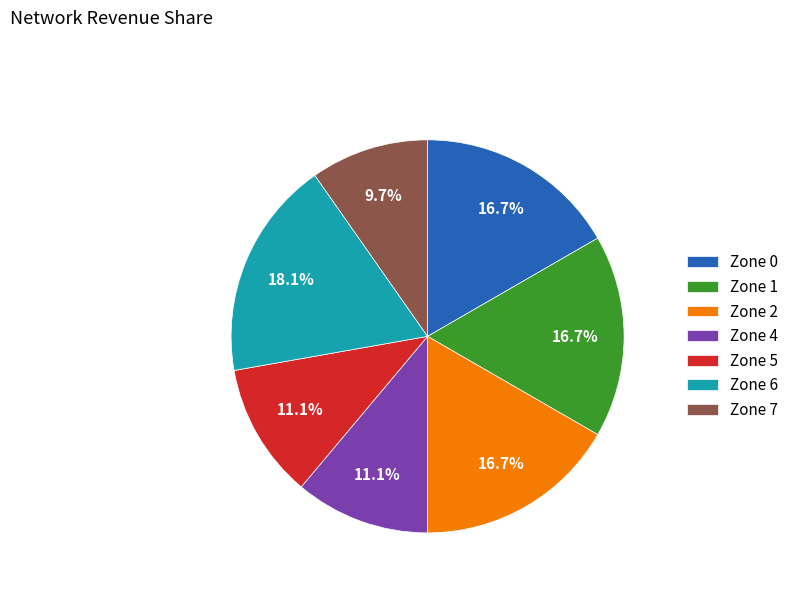

Approximately how many times larger is the value at Zone 0 compared to Zone 6?

0.9